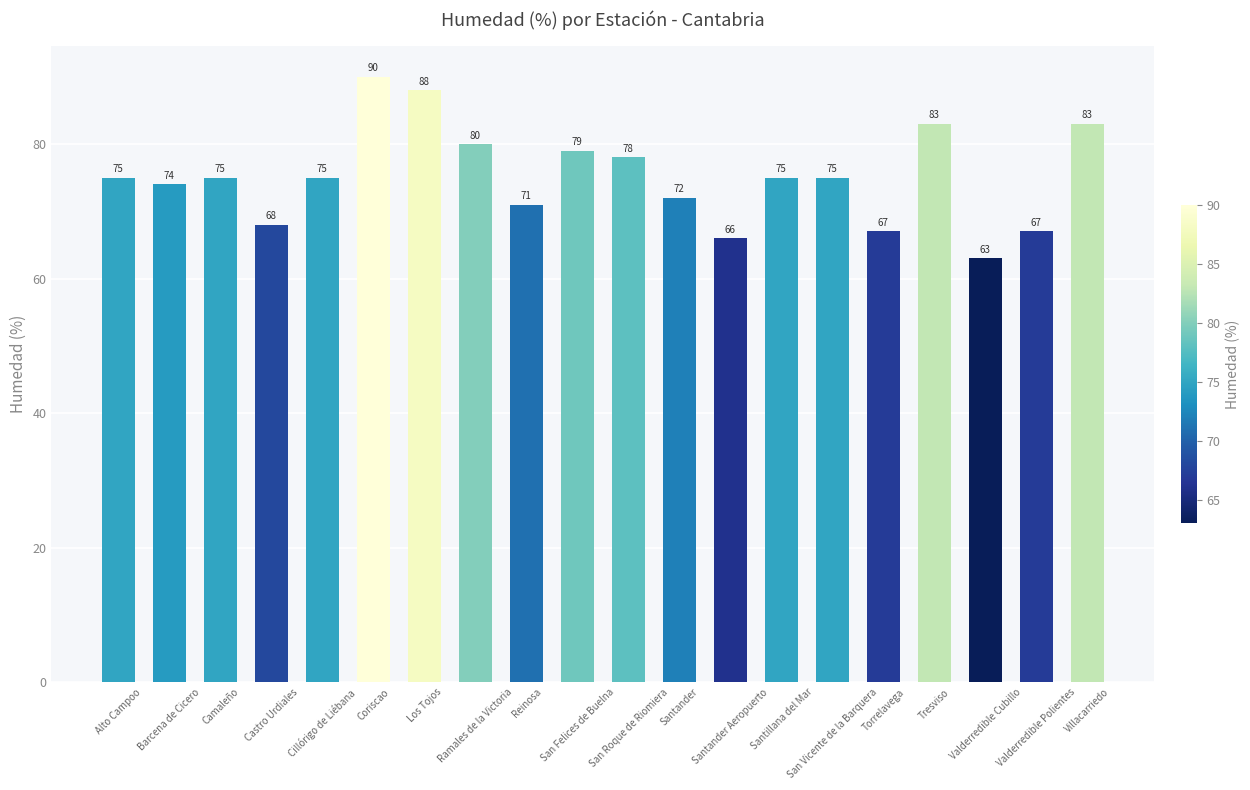

What is the sum of all values?

1504